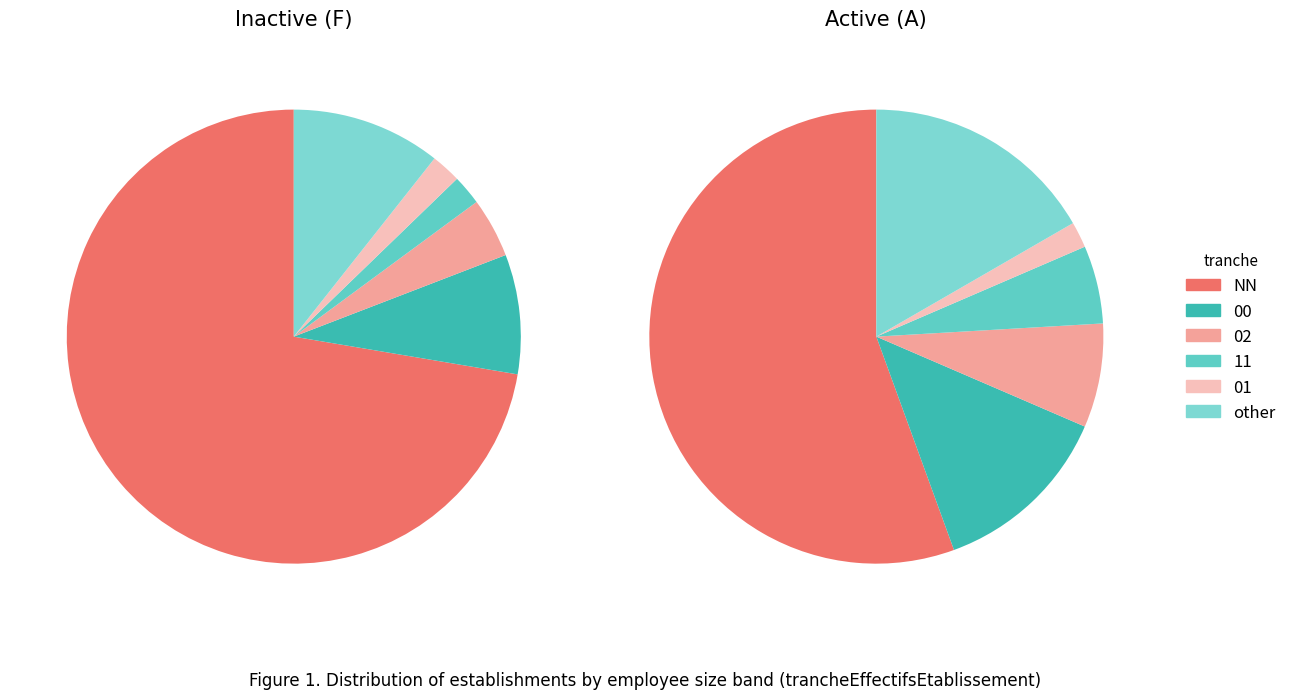

What is the largest slice in the pie chart?

NN